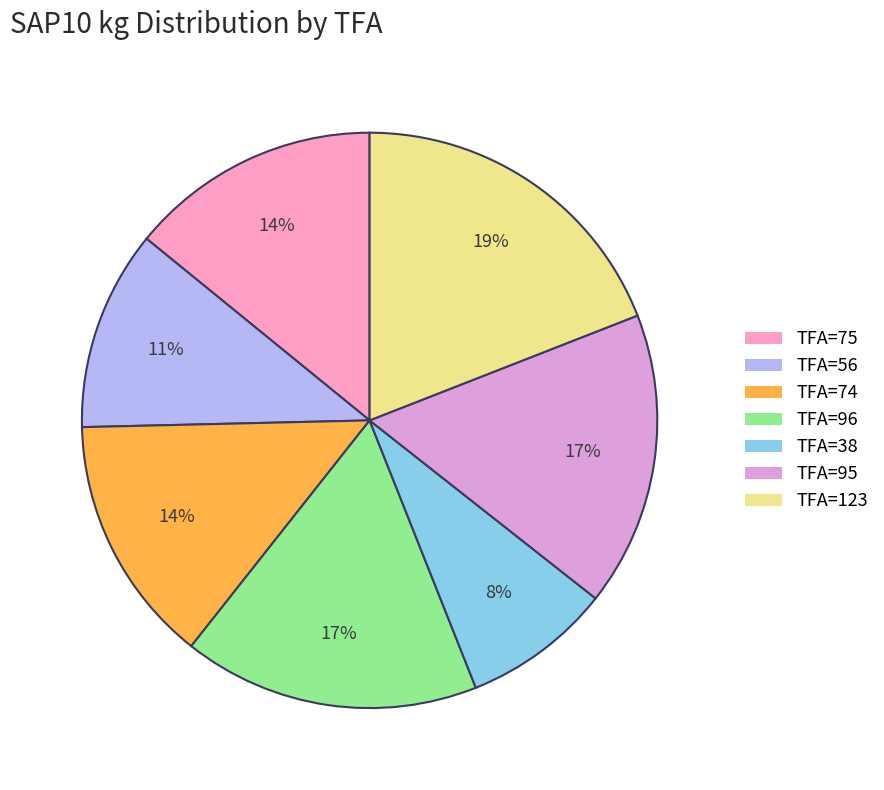

To the nearest percent, what is the difference between the largest and smallest slice percentages?

11%